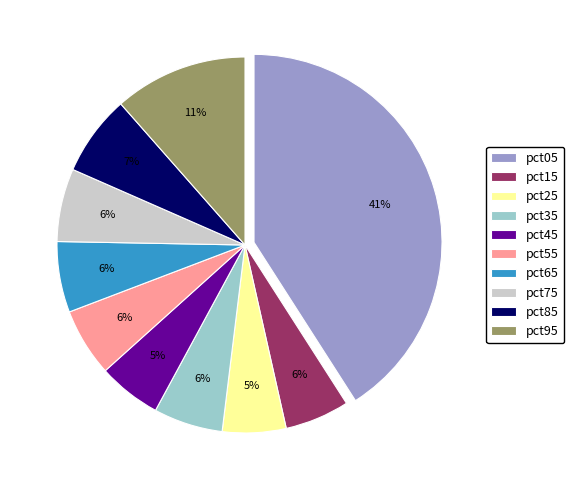

What percentage is the pct55 slice, to the nearest percent?

6%